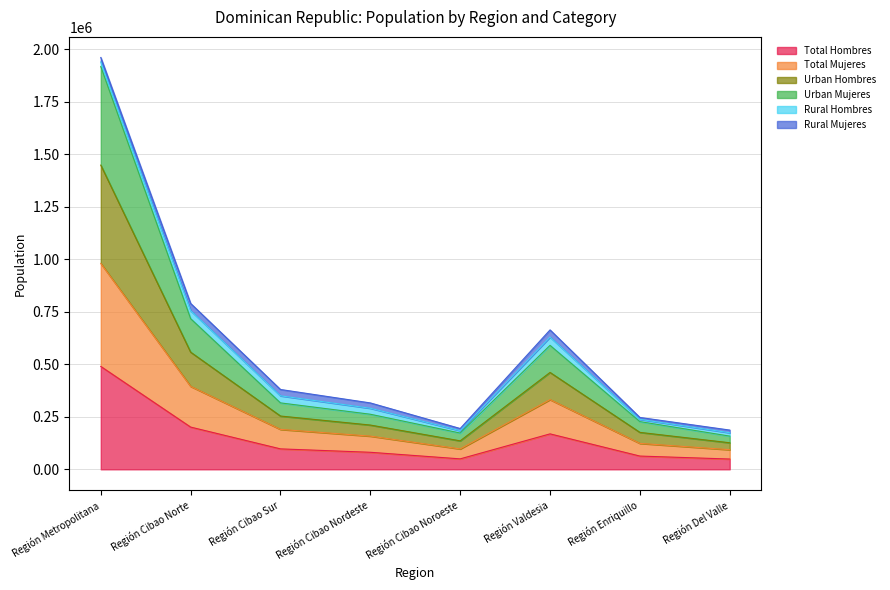

True or false: Urban Hombres and Total Hombres intersect in this chart.

False